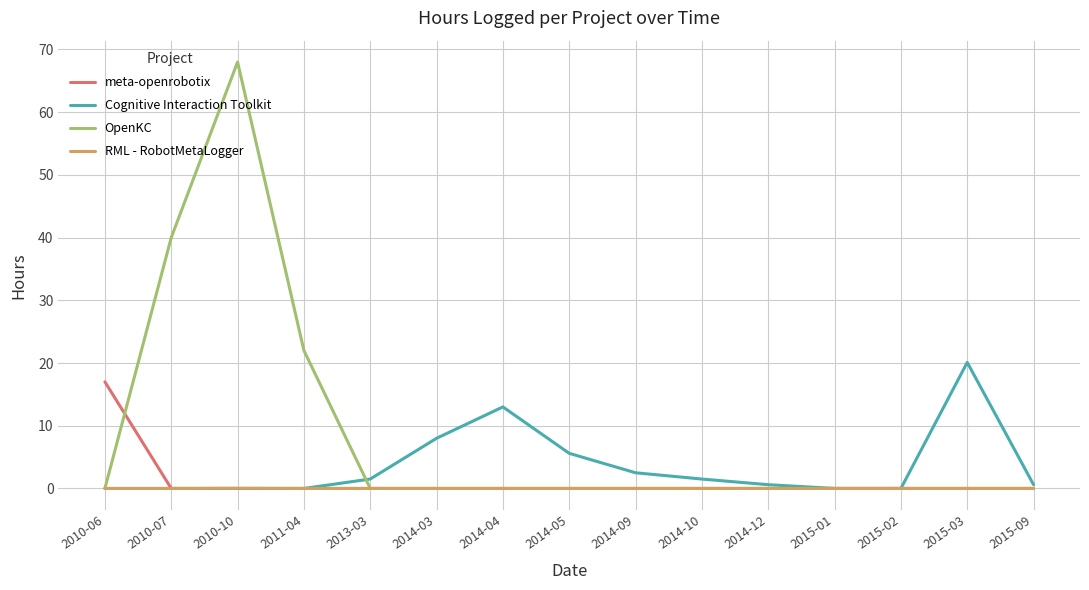

The RML - RobotMetaLogger series shows 0.0 at 2015-01. True or false?

True